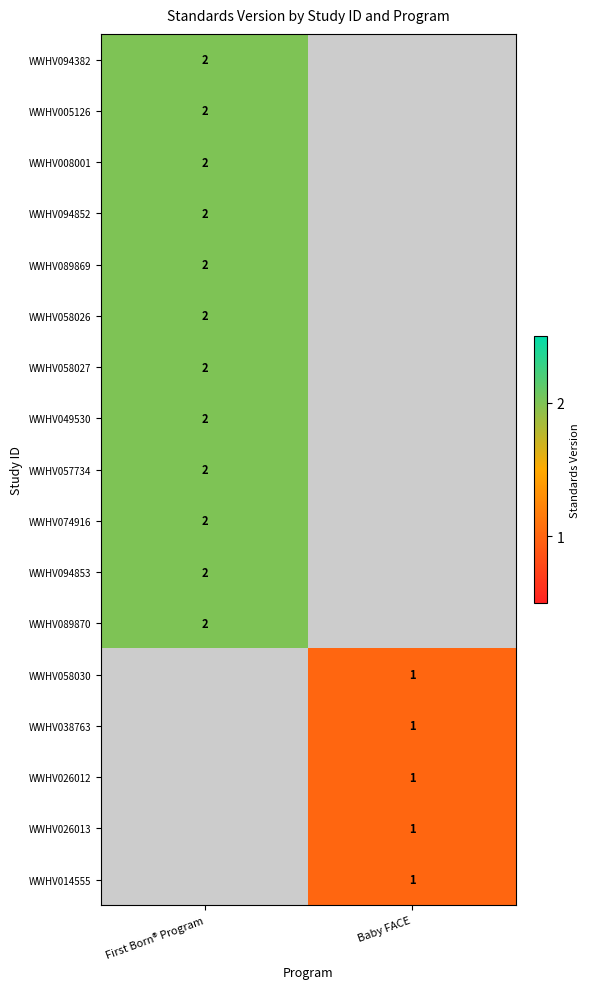

How many distinct data groups are displayed?

17